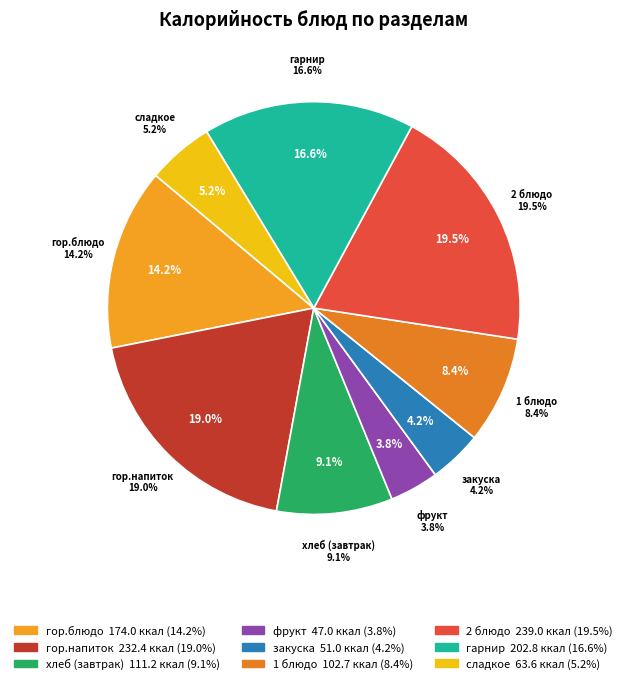

The фрукт slice represents 13% of the pie. True or false?

False